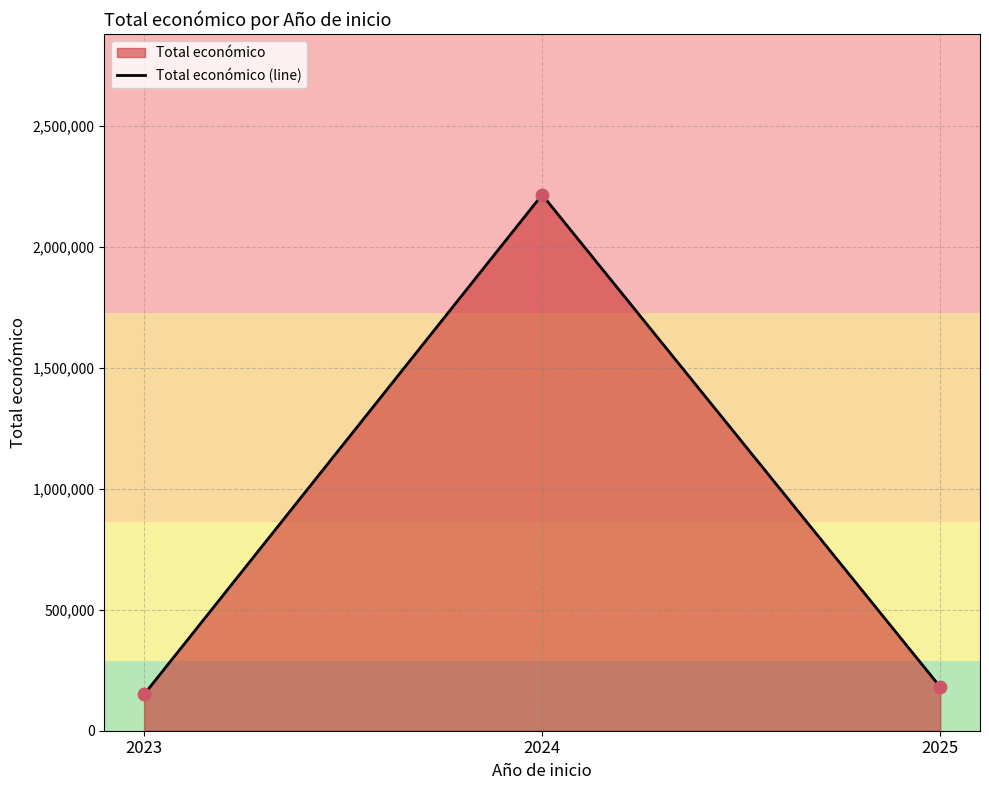

What is the ratio of the value at 2024 to the value at 2023?

14.8